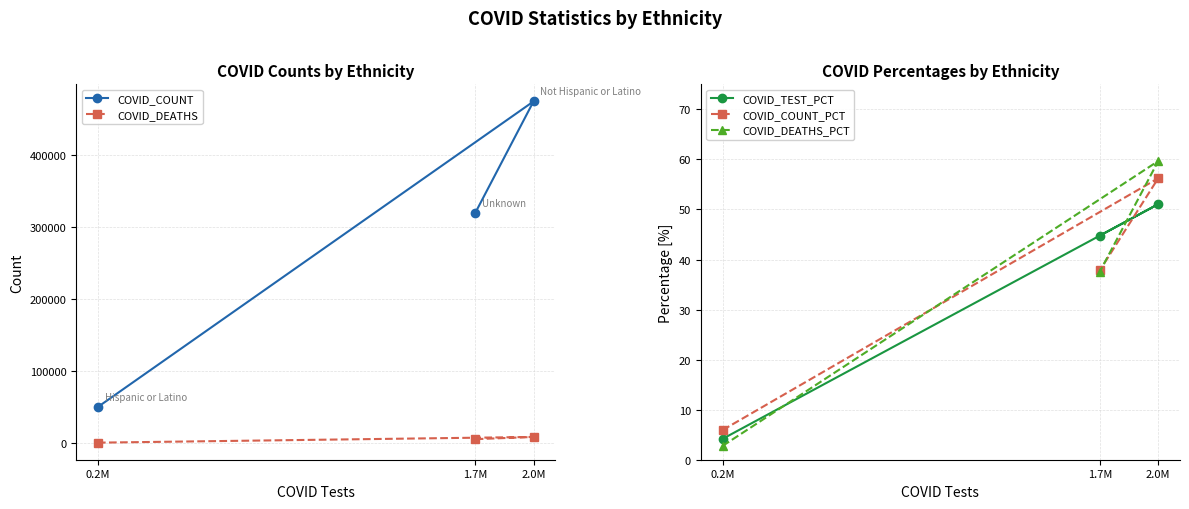

What is the sum of the COVID_DEATHS values at 1.7M and 2.0M?

13551